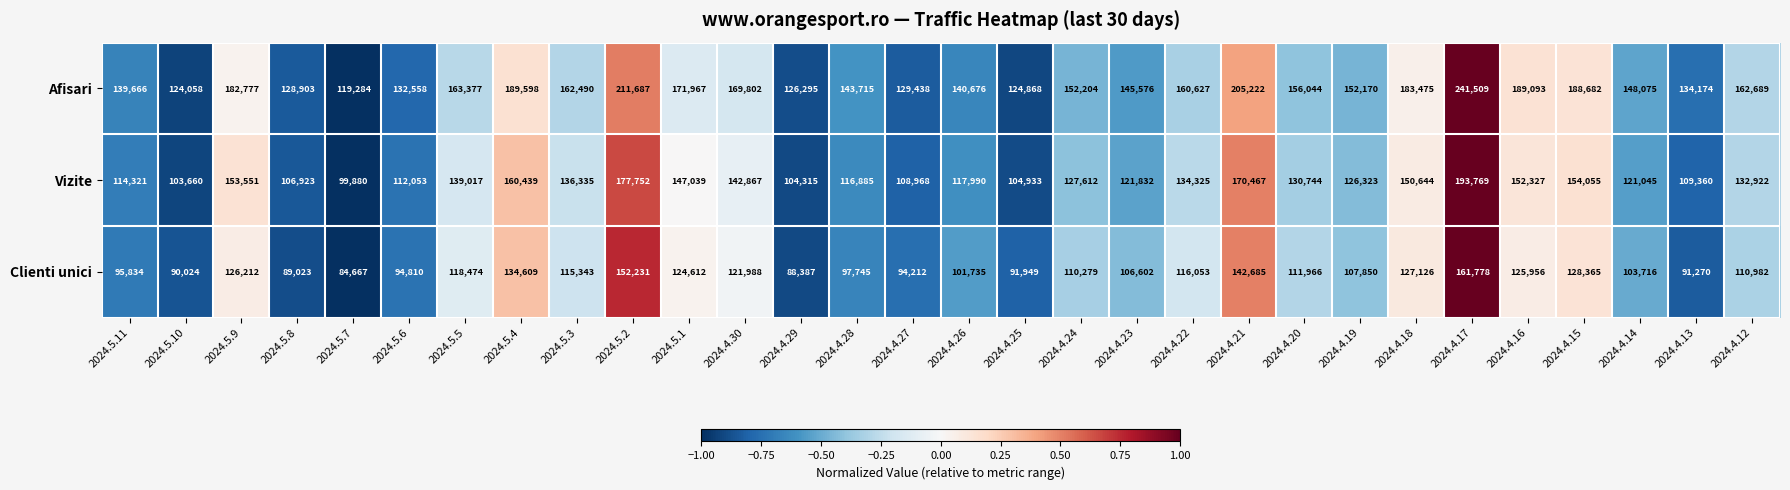

At how many categories does at least one series exceed 204792?

3